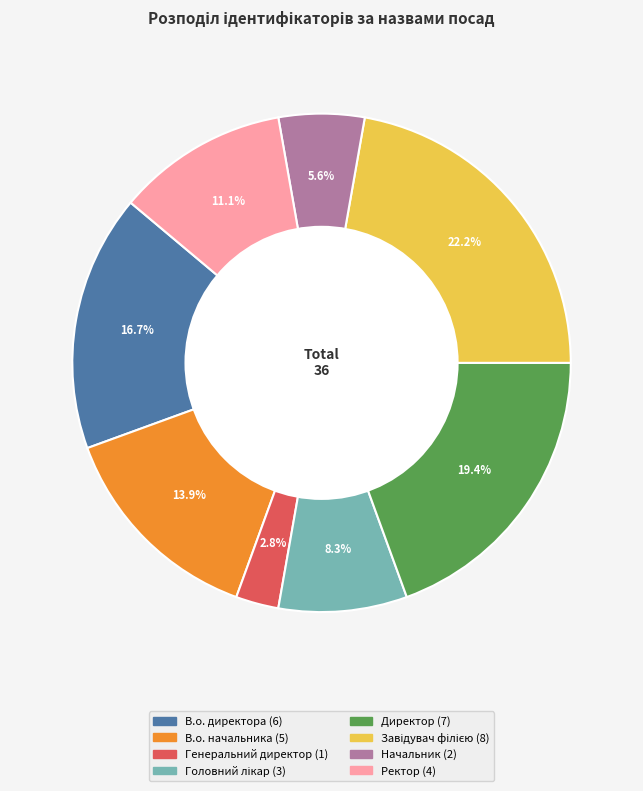

To the nearest percent, what percentage of the pie is В.о. начальника?

14%